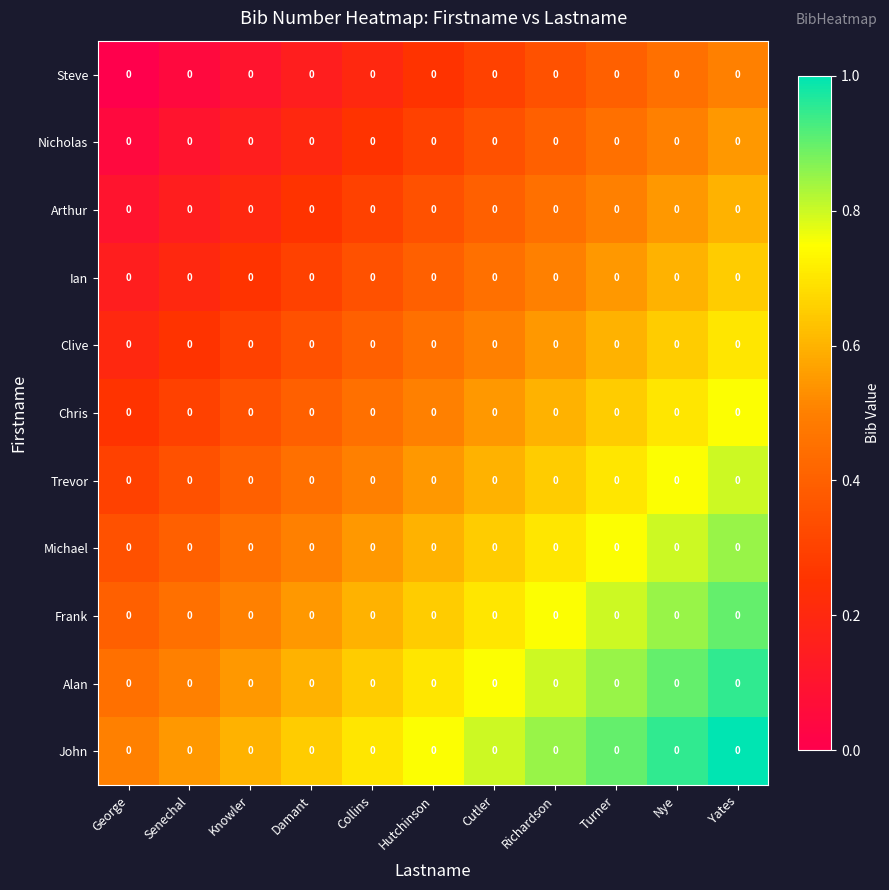

What is the approximate value of Frank at Damant?

0.6